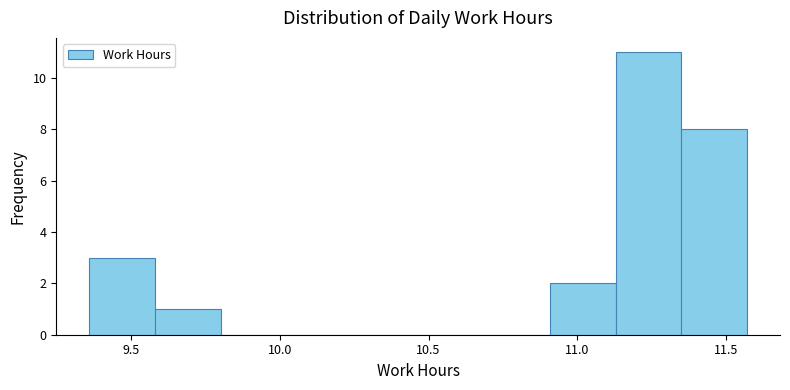

Over which range of the x-axis is the bar tallest?

11.15 to 11.35